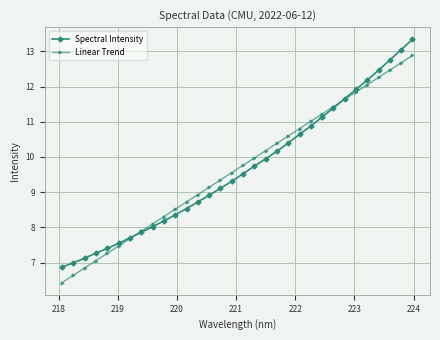

Which series has the largest range (max minus min)?

Spectral Intensity